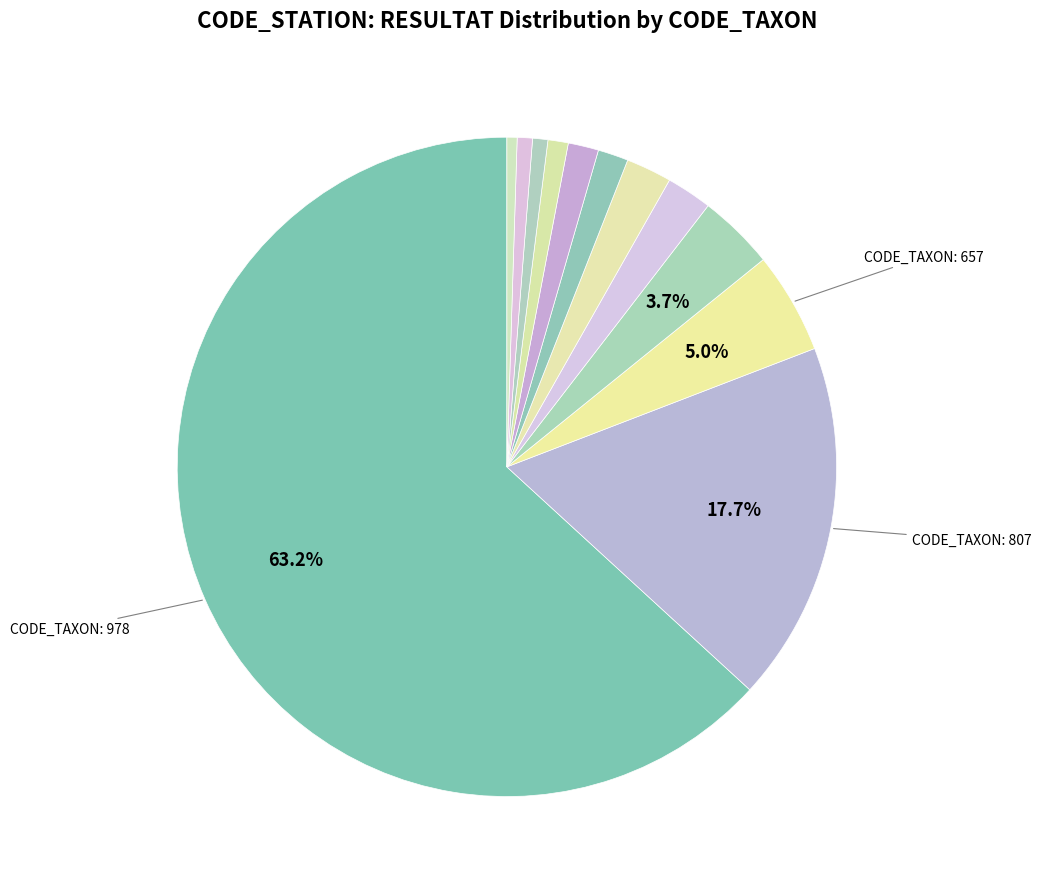

How many slices are in this pie chart?

12